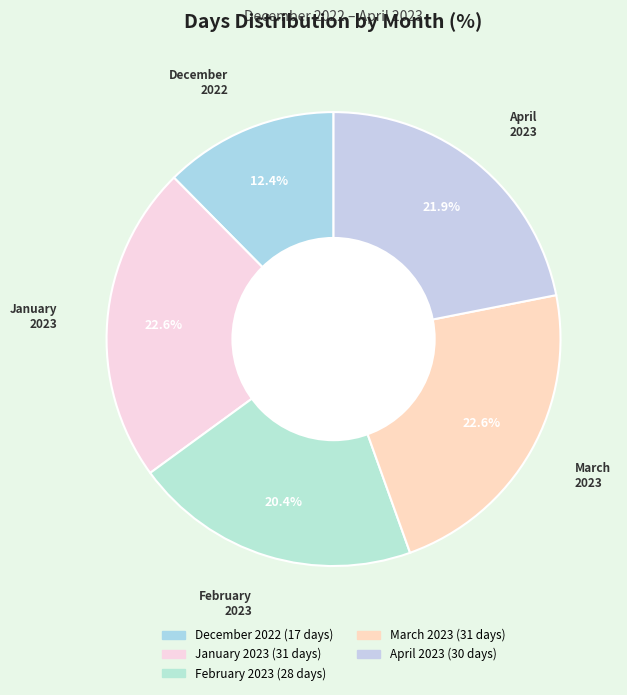

Does April 2023 account for over 50% of the chart?

No